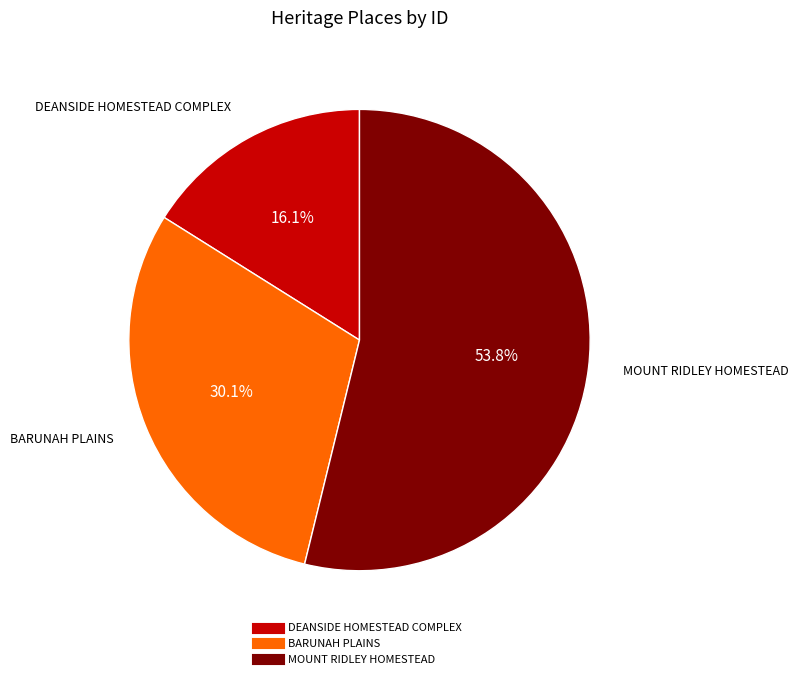

To the nearest percent, what is the combined percentage of MOUNT RIDLEY HOMESTEAD and BARUNAH PLAINS?

84%